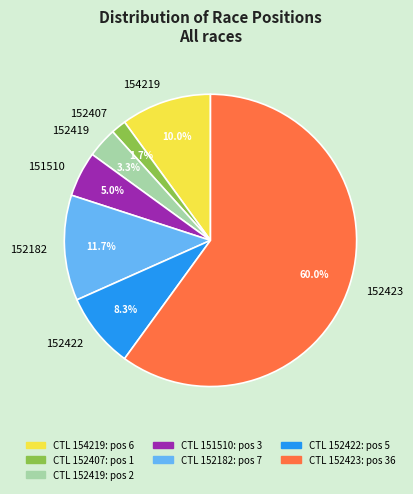

Does 152422 account for over 50% of the chart?

No